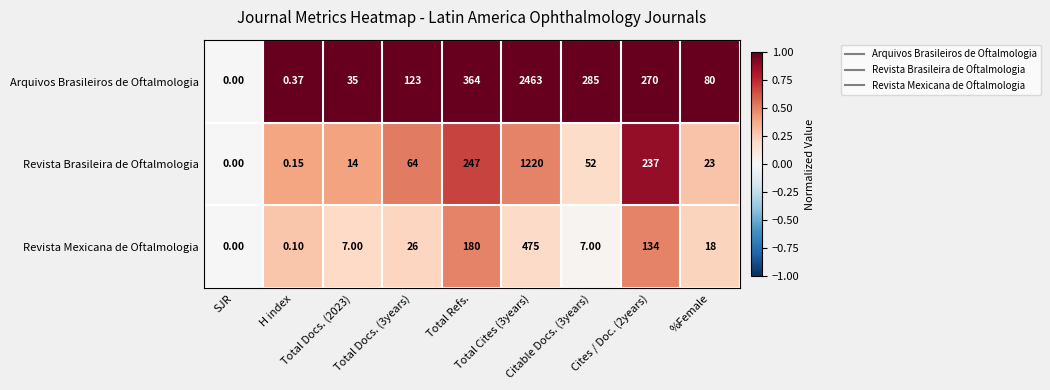

Which series has the widest spread of values?

Arquivos Brasileiros de Oftalmologia